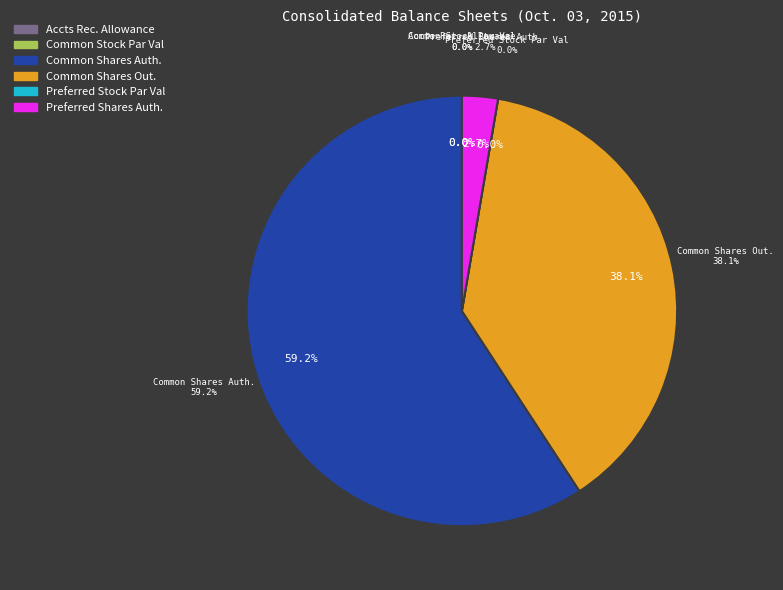

What is the change in value from Accounts receivable, allowance to Preferred stock, par value?

-1261.0